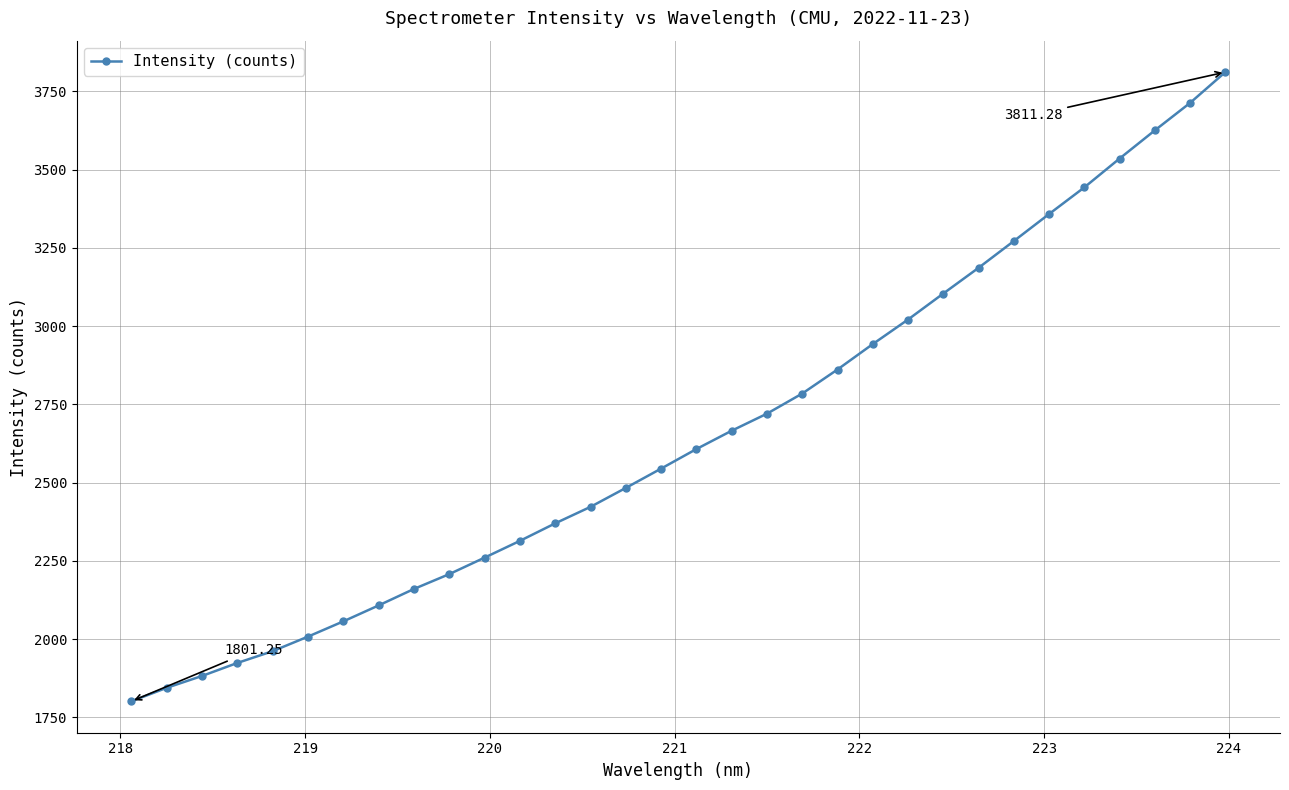

What is the difference between the second highest and second lowest values?

1868.6